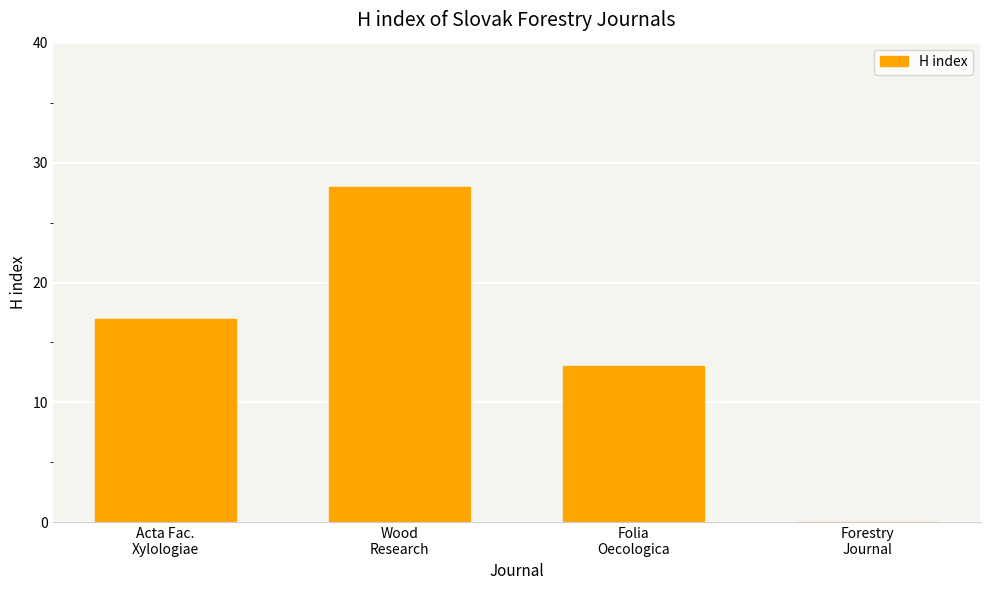

Reading left to right, extract all data points from this chart.

Acta Fac.
Xylologiae=17	Wood
Research=28	Folia
Oecologica=13	Forestry
Journal=0